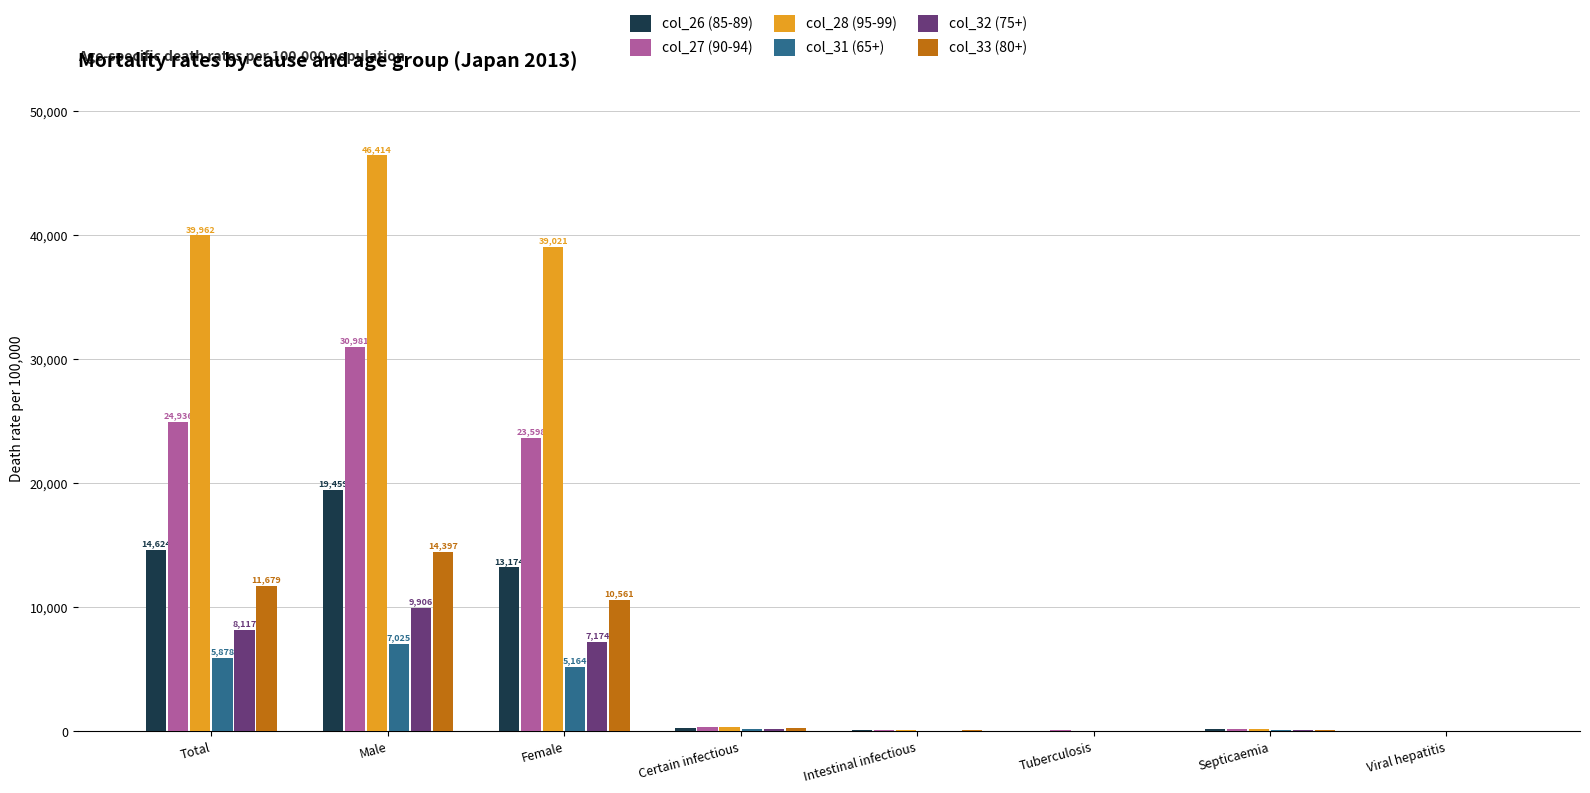

Which category has the highest value across all series?

Male